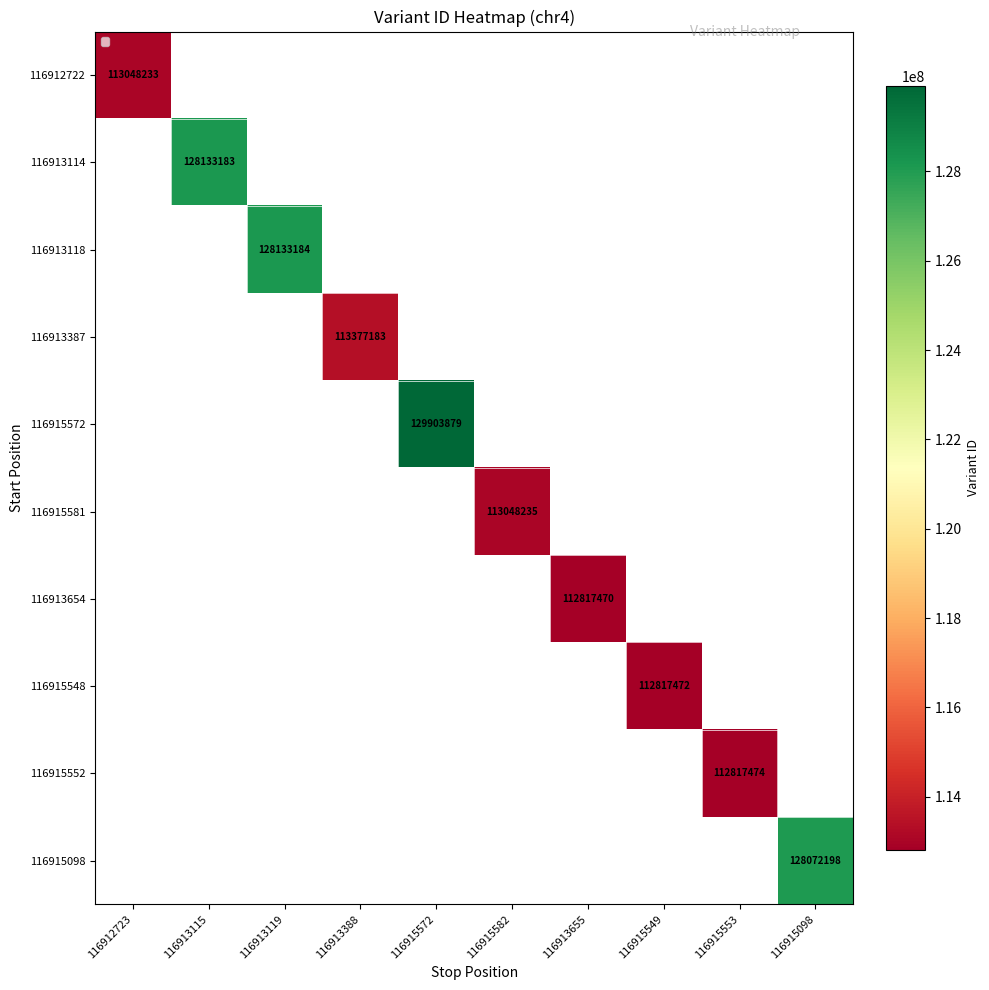

Which series has the largest range (max minus min)?

116912722